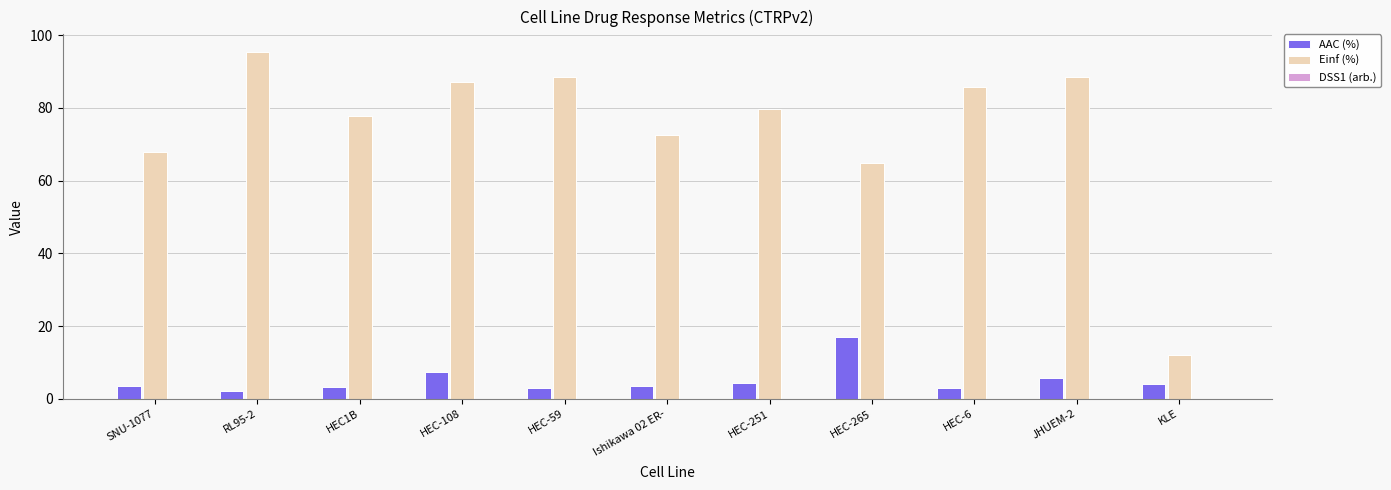

Which series has the largest total across all categories?

Einf (%)